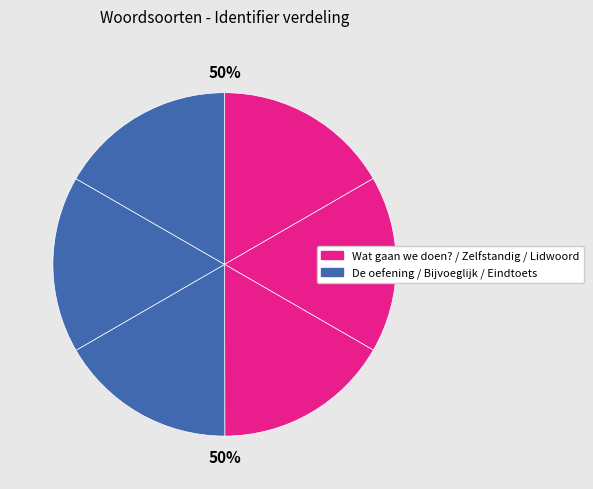

Which slice is the largest?

Eindtoets